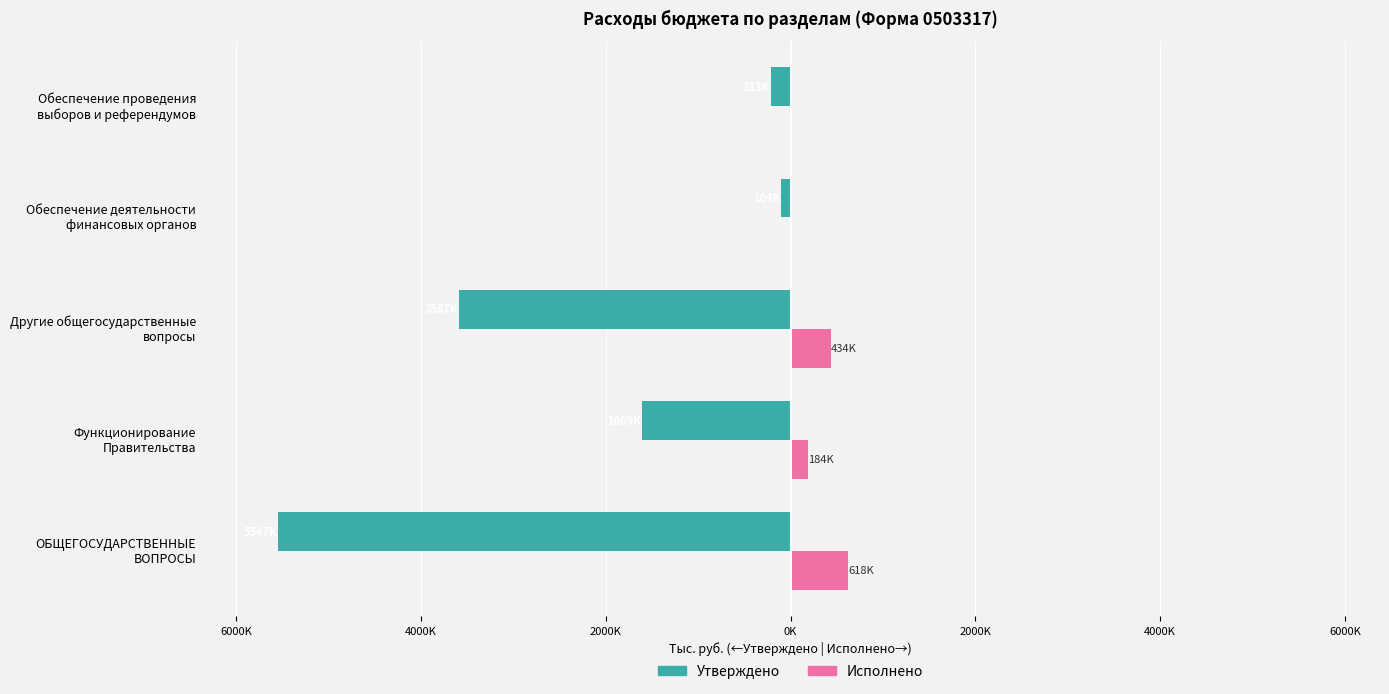

List the series in order of their overall mean, lowest first.

Утверждено, Исполнено